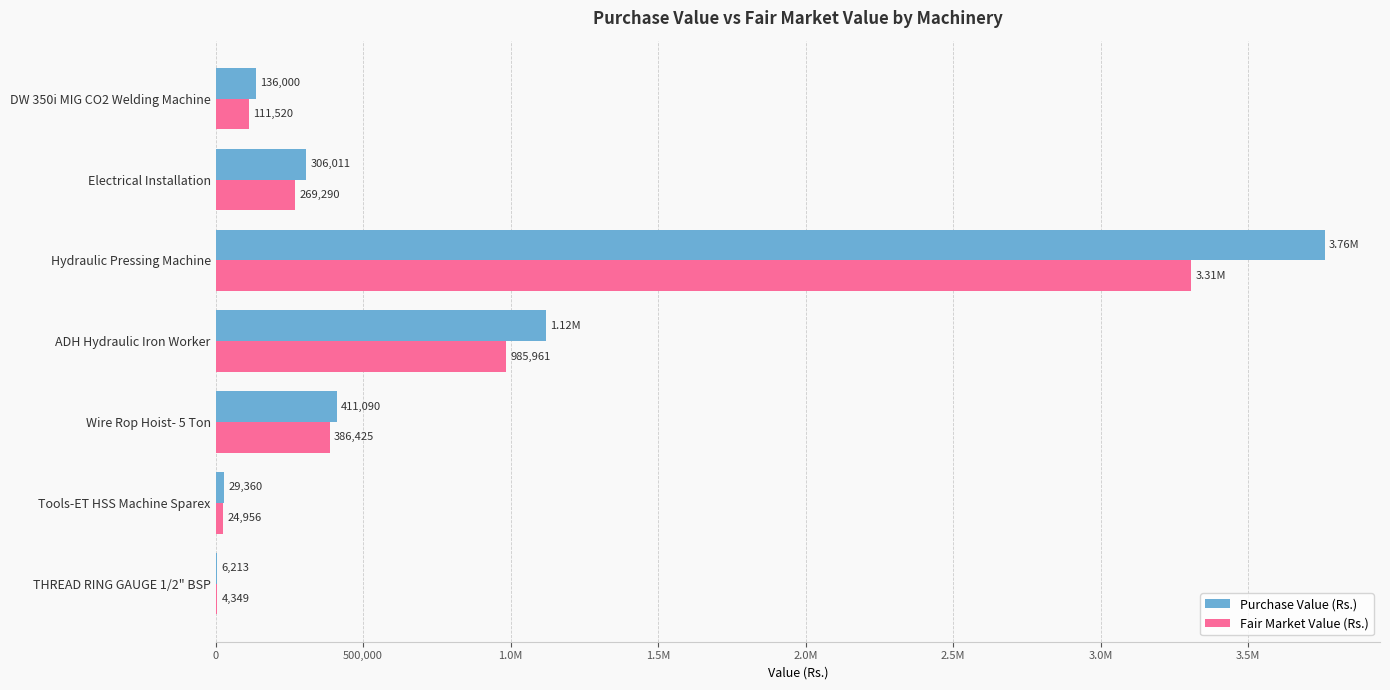

List the series in order of their peak value, lowest first.

Fair Market Value (Rs.), Purchase Value (Rs.)